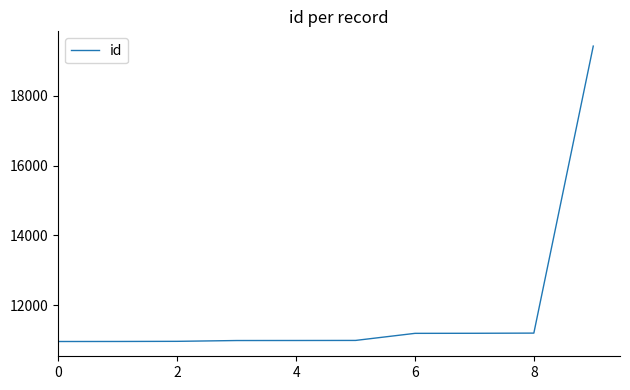

What is the difference between the maximum and minimum values?

8474